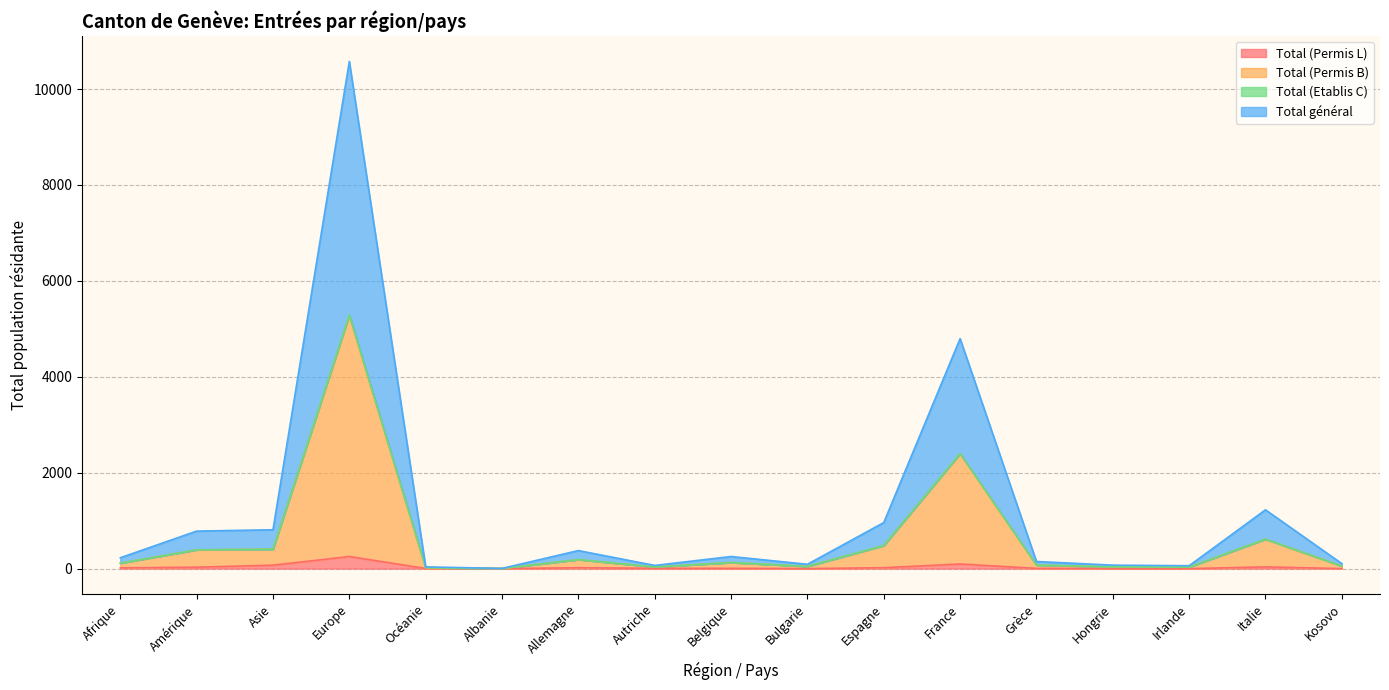

Which label corresponds to the smallest value in the chart?

Albanie